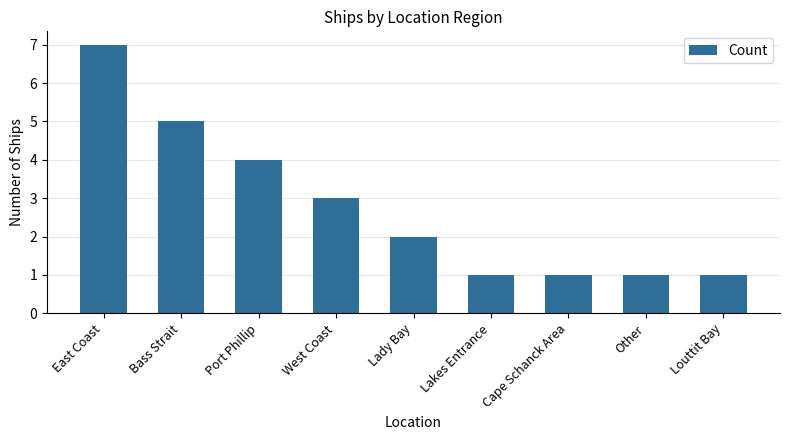

The chart shows a value of 2 at Bass Strait. True or false?

False